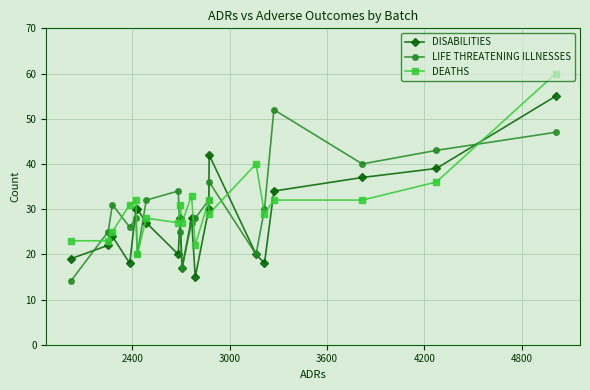

What is the difference between the maximum and second lowest values in the DISABILITIES series?

38